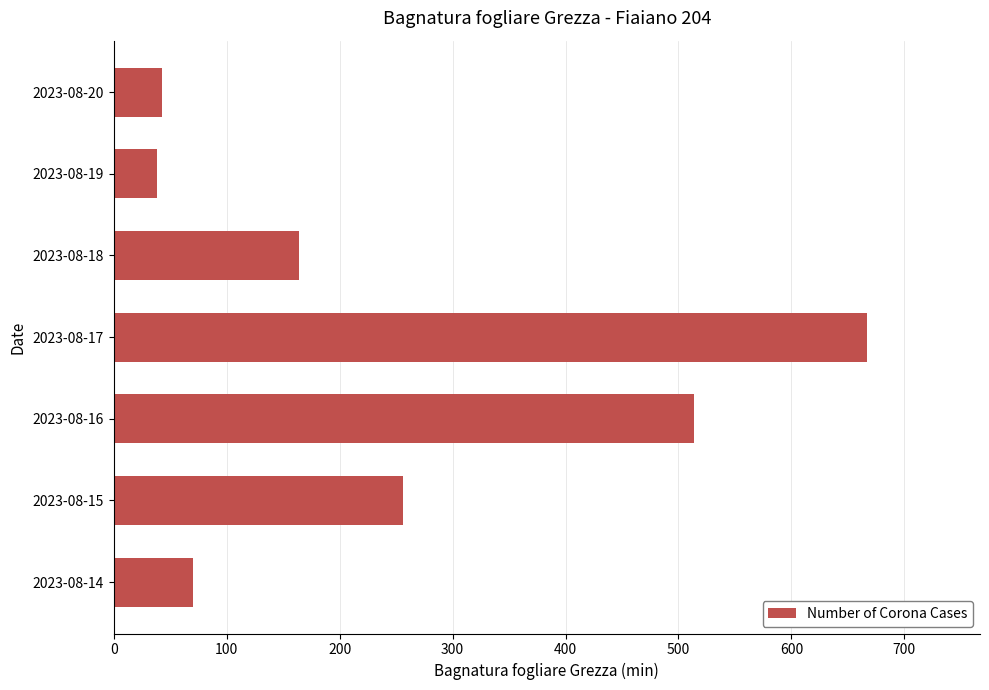

What is the change in value from 2023-08-14 to 2023-08-19?

-31.6